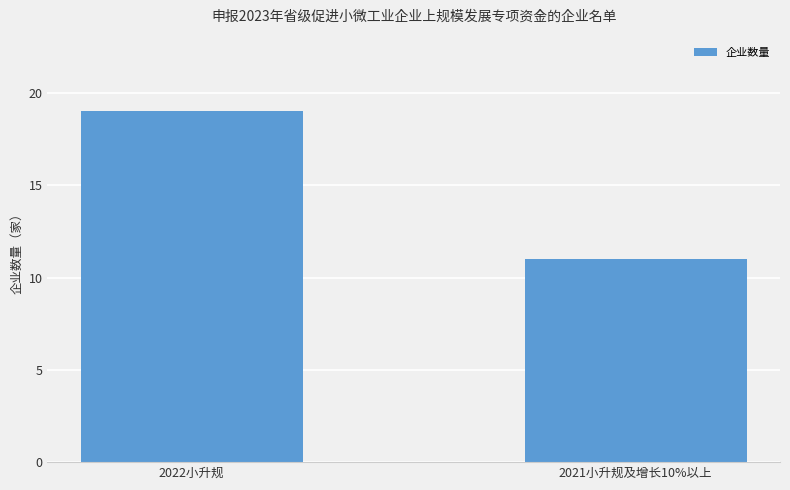

Between 2021小升规及增长10%以上 and 2022小升规, which is larger?

2022小升规